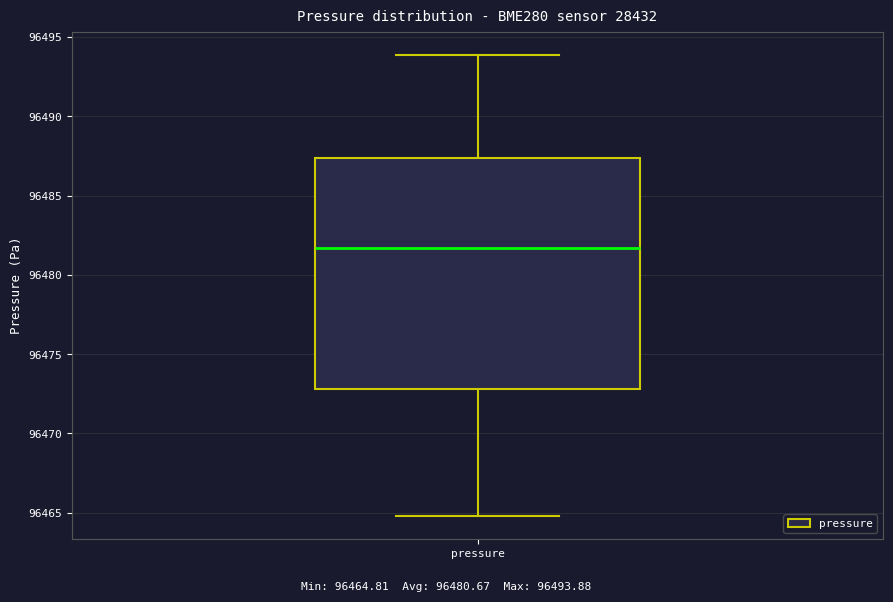

Where does the median line of the box for pressure sit on the y-axis? The values are not printed on the chart, so give them approximately, as read against the axis.

96481.5